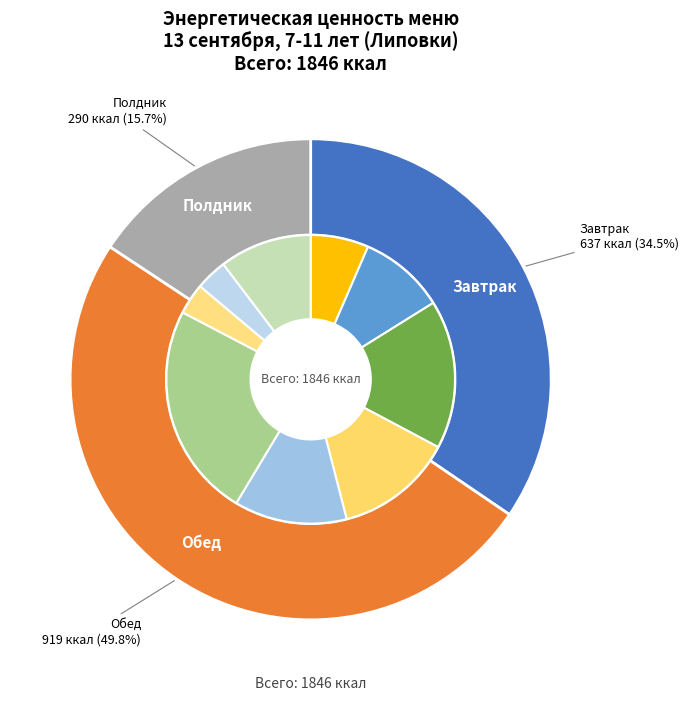

How many segments does this pie chart have?

3